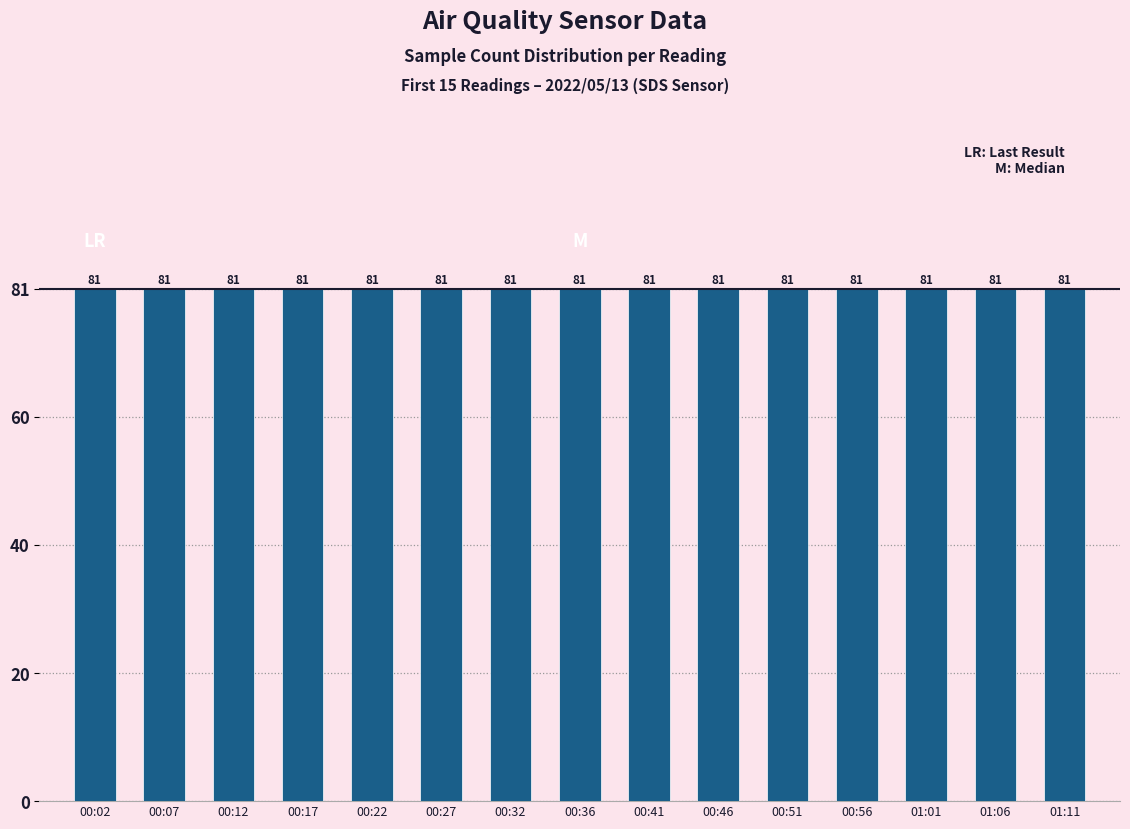

What is the label of the 8th bar from the right?

00:36